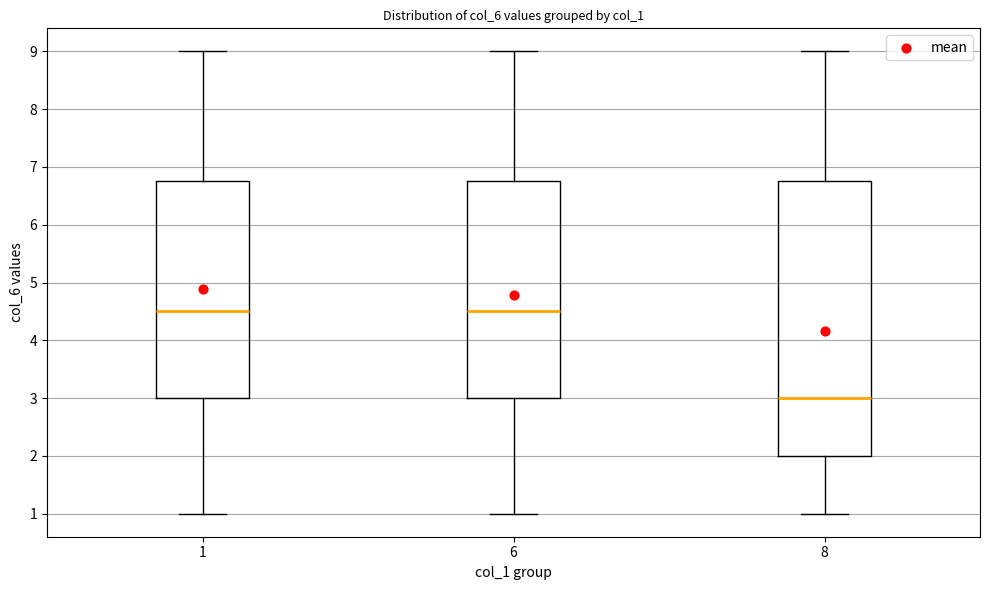

Which box is the tallest, from its lower edge to its upper edge?

8